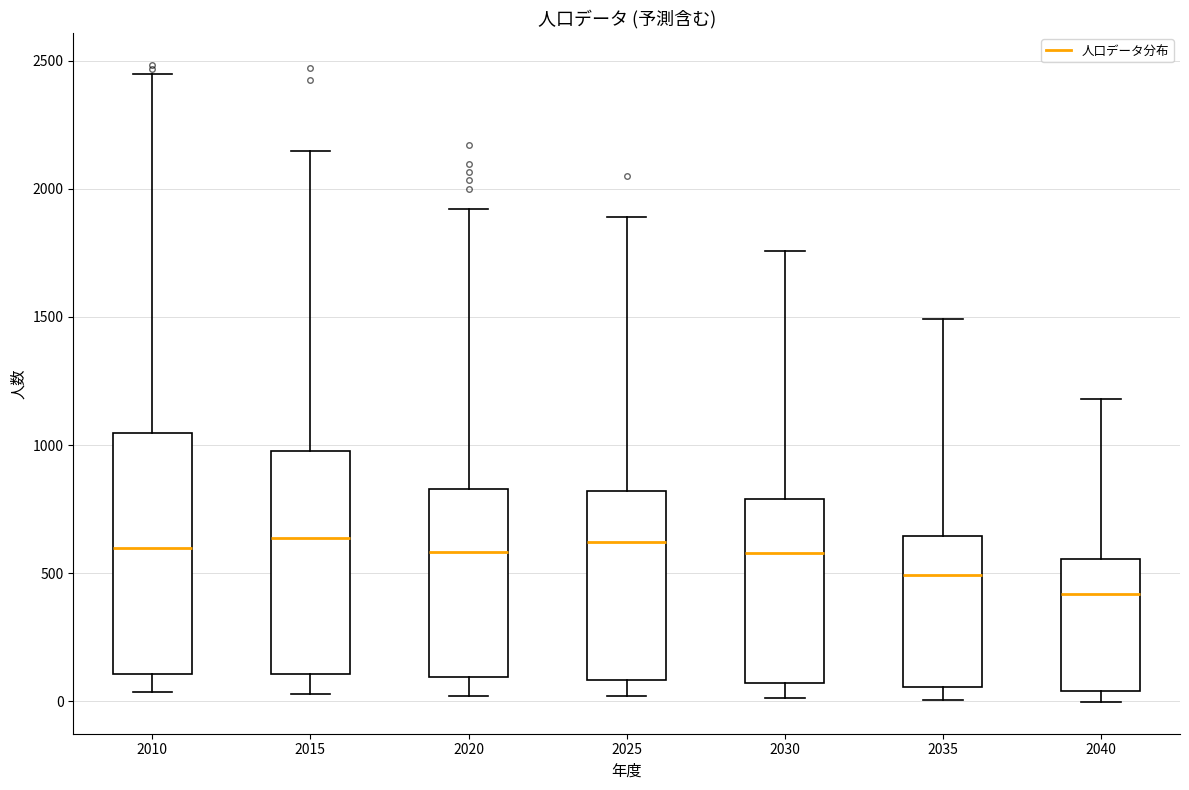

Reading left to right, transcribe this box plot: for each box, give where its median line is, the range the box spans, and where its two whiskers end, as read against the y-axis. The values are not printed on the chart, so give them approximately, as read against the axis.

2010: median 600, box 100 to 1050, whiskers 50 to 2450
2015: median 650, box 100 to 1000, whiskers 50 to 2150
2020: median 600, box 100 to 850, whiskers 0 to 1900
2025: median 600, box 100 to 800, whiskers 0 to 1900
2030: median 600, box 50 to 800, whiskers 0 to 1750
2035: median 500, box 50 to 650, whiskers 0 to 1500
2040: median 400, box 50 to 550, whiskers 0 to 1200